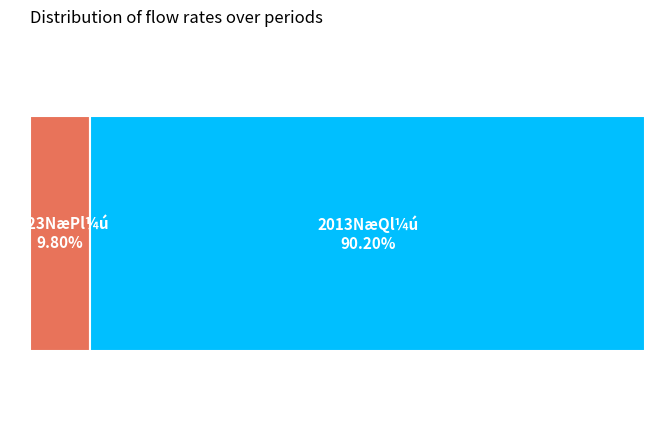

How many segments does this pie chart have?

2